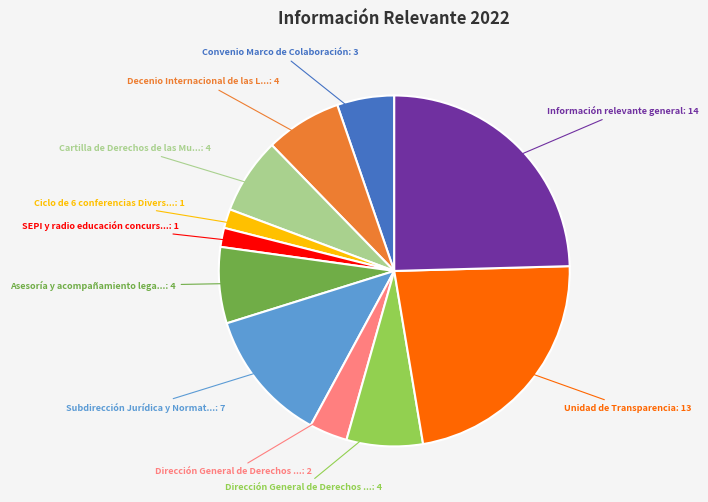

Is there a majority slice in this chart?

No